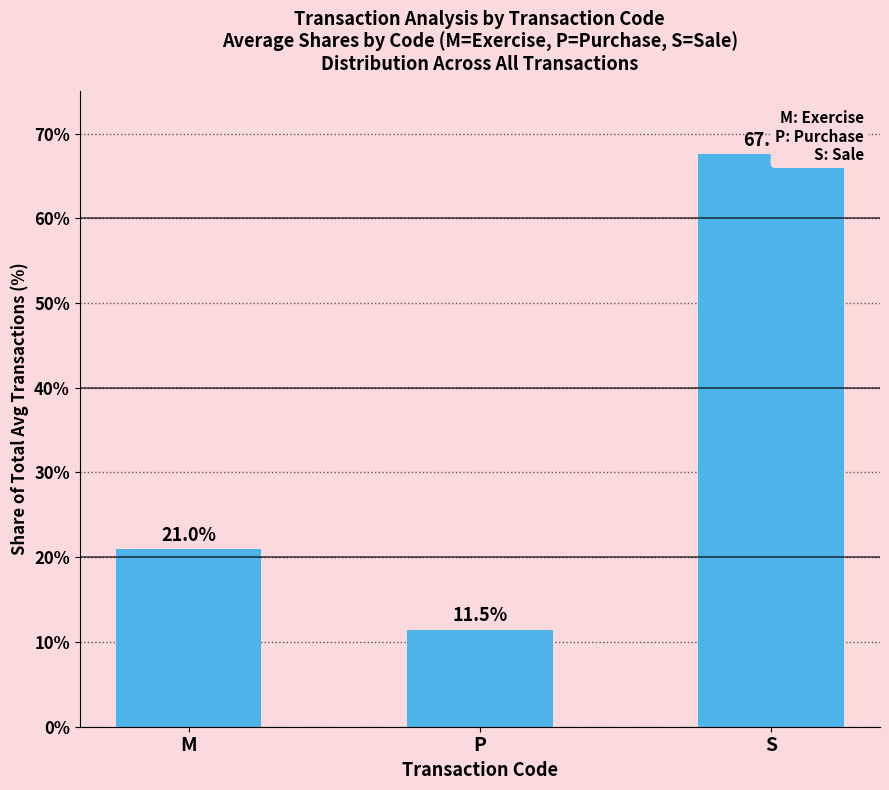

What is the greatest value displayed?

67.5